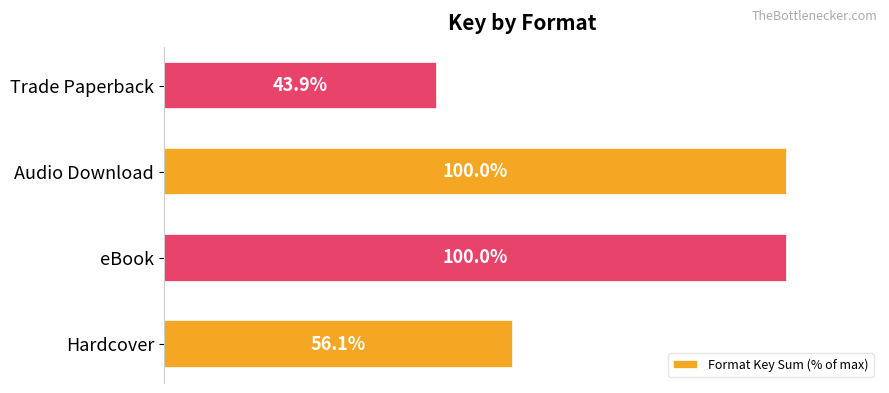

Between eBook and Trade Paperback, which is larger?

eBook